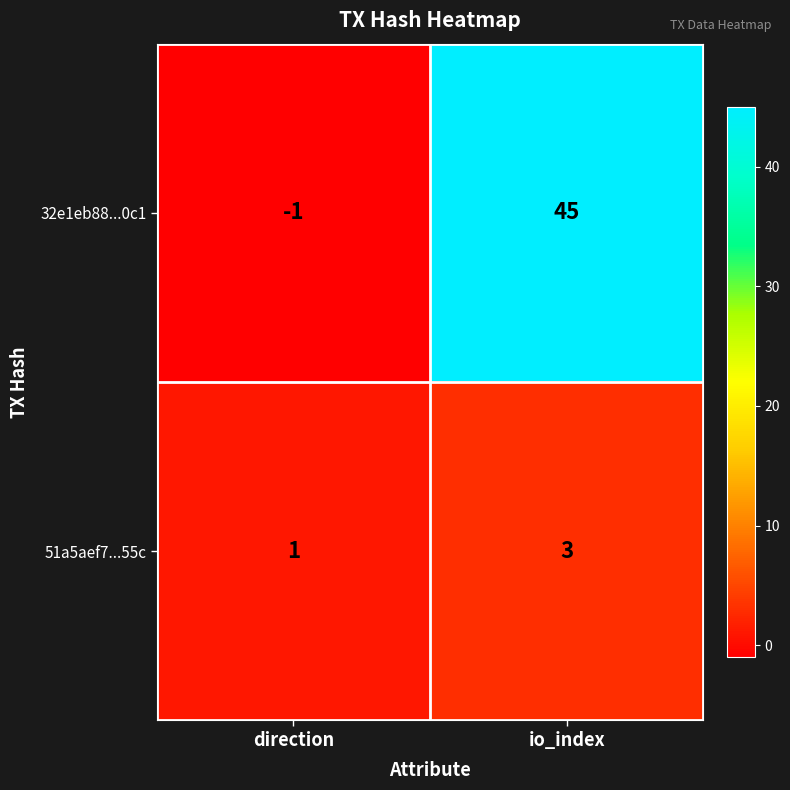

What value does the 51a5aef7...55c series have at io_index?

3